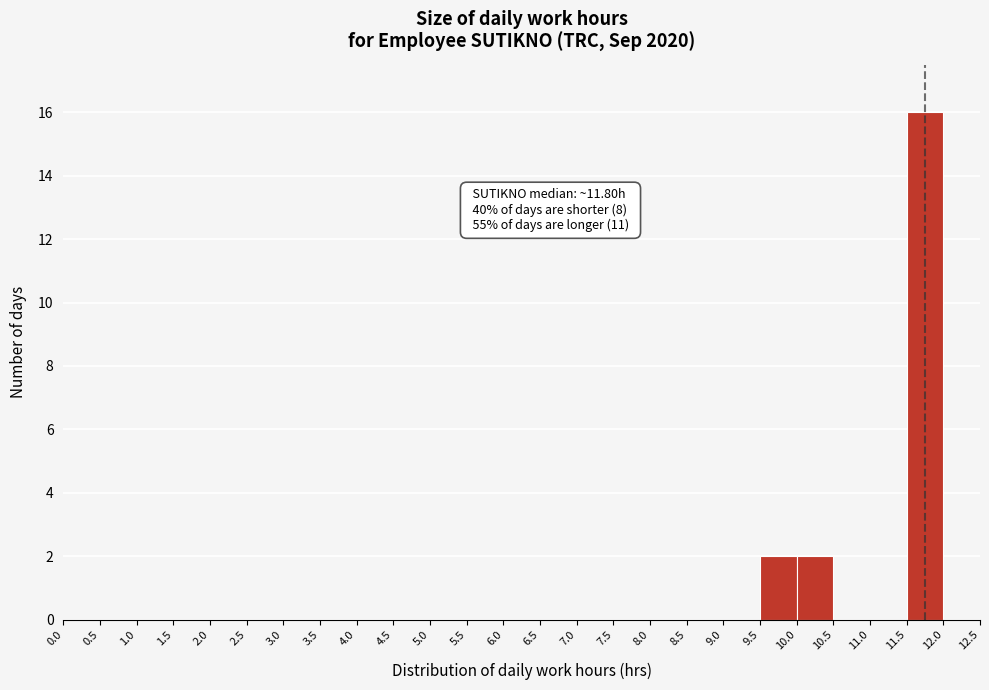

Which range on the x-axis has the tallest bar?

11.5 to 12.0